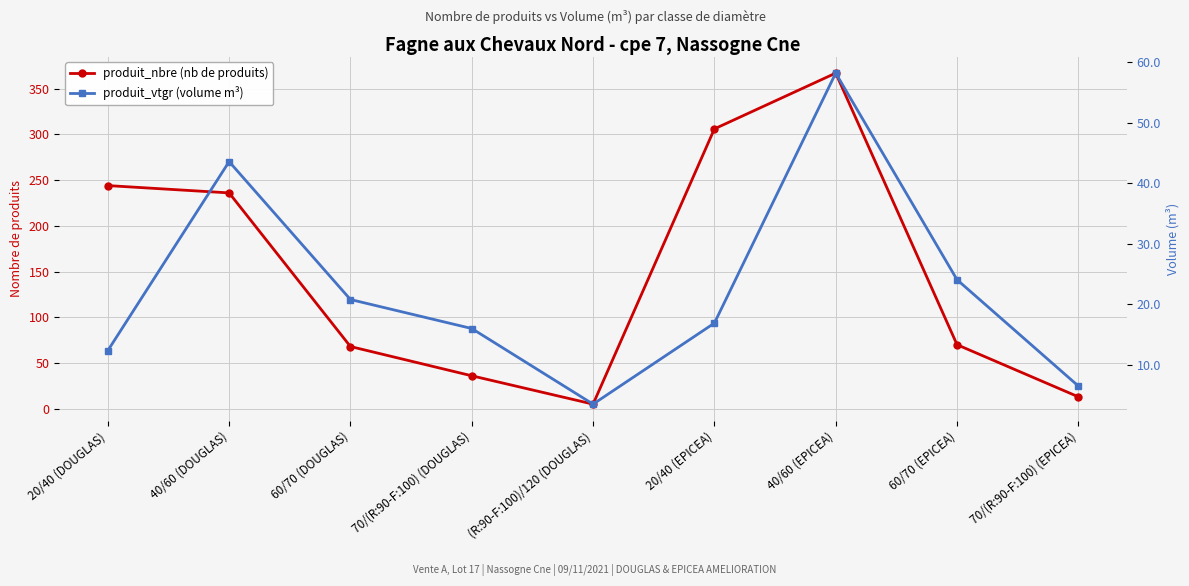

Which series changed the most between (R:90-F:100)/120 (DOUGLAS) and 20/40 (EPICEA)?

produit_nbre (nb de produits)